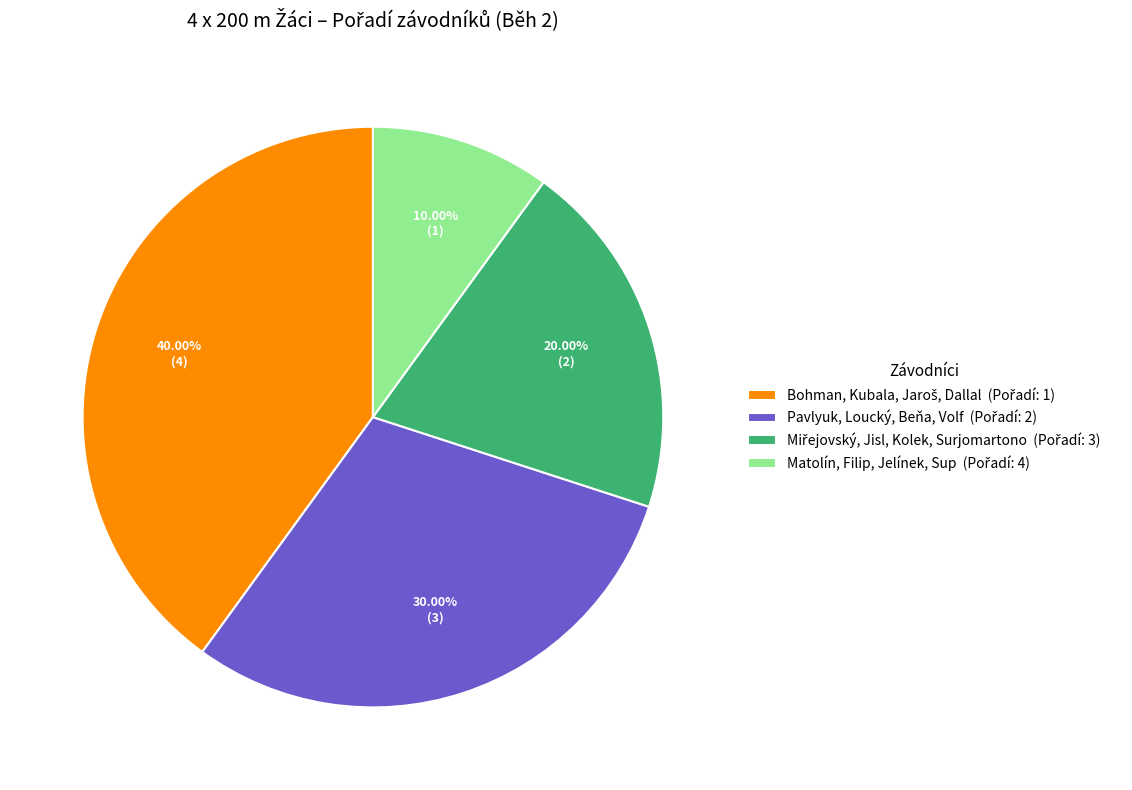

Does any single category account for the majority?

No